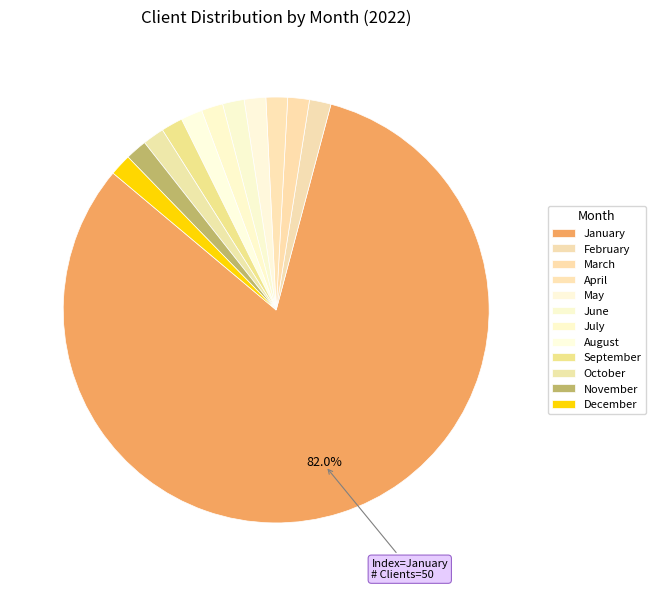

How many segments does this pie chart have?

12